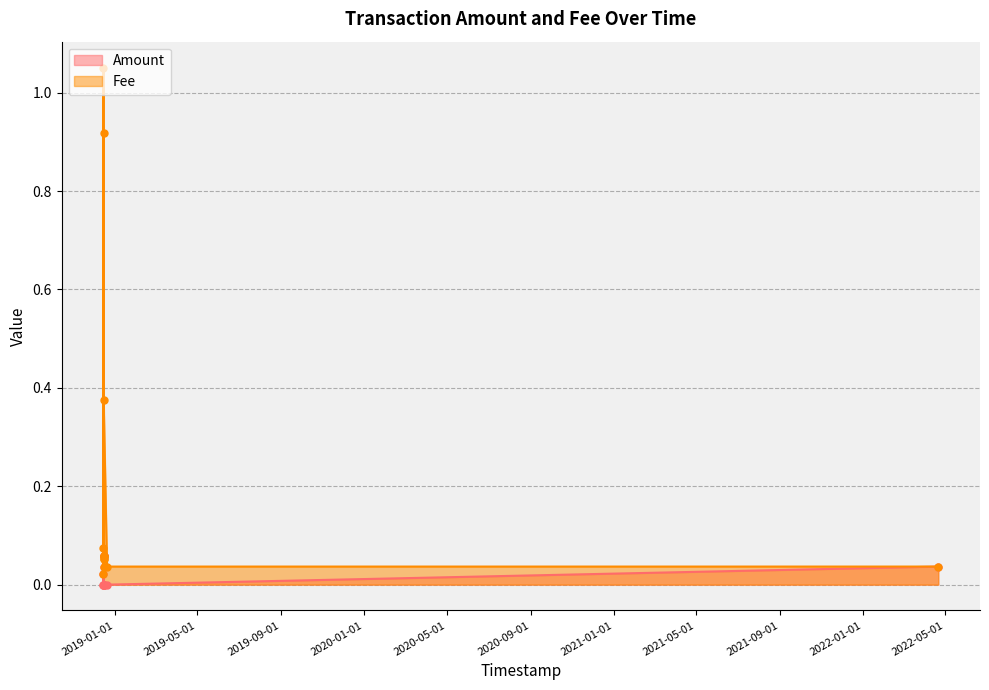

Is the value of Fee at 2018-12-14 21:25:52 greater than the value of Amount at 2018-12-15 03:58:34?

Yes